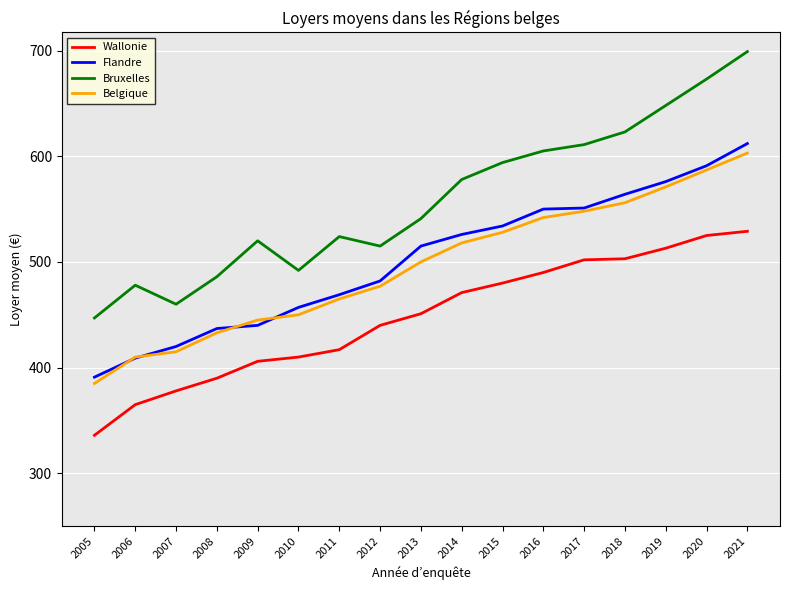

What value does the Flandre series have at 2020?

591